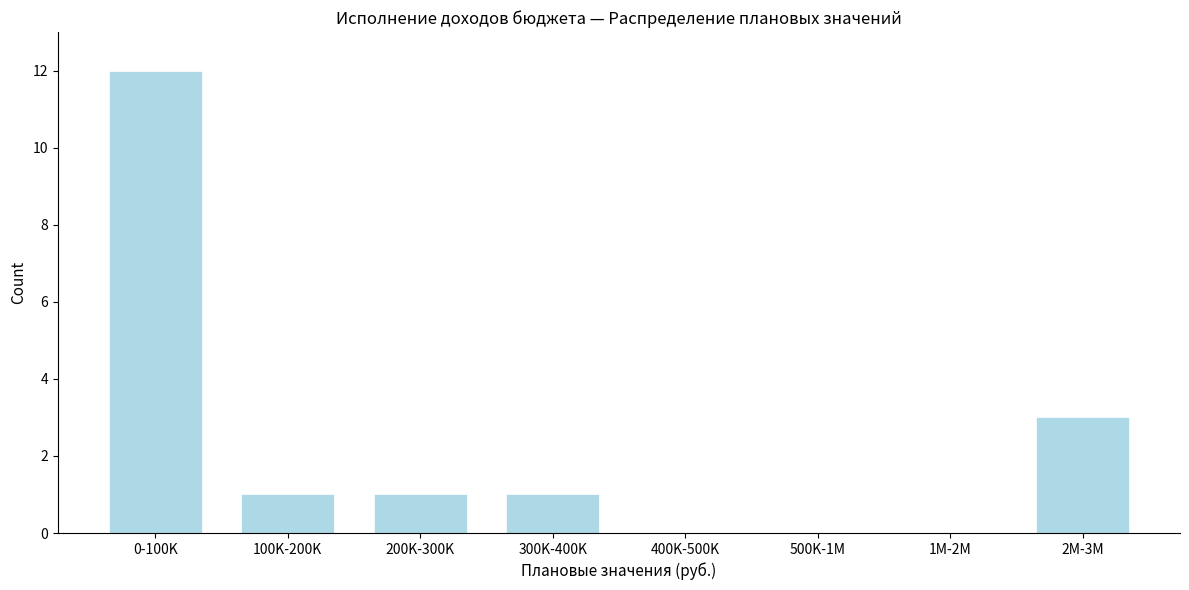

Reading right to left, what are all the values shown in this chart?

2M-3M=3	1M-2M=0	500K-1M=0	400K-500K=0	300K-400K=1	200K-300K=1	100K-200K=1	0-100K=12